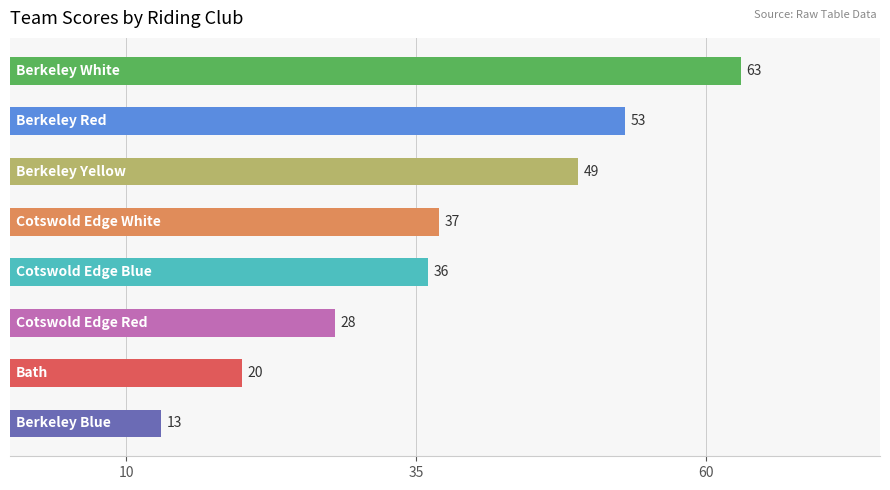

What is the difference between the maximum and second lowest values?

43